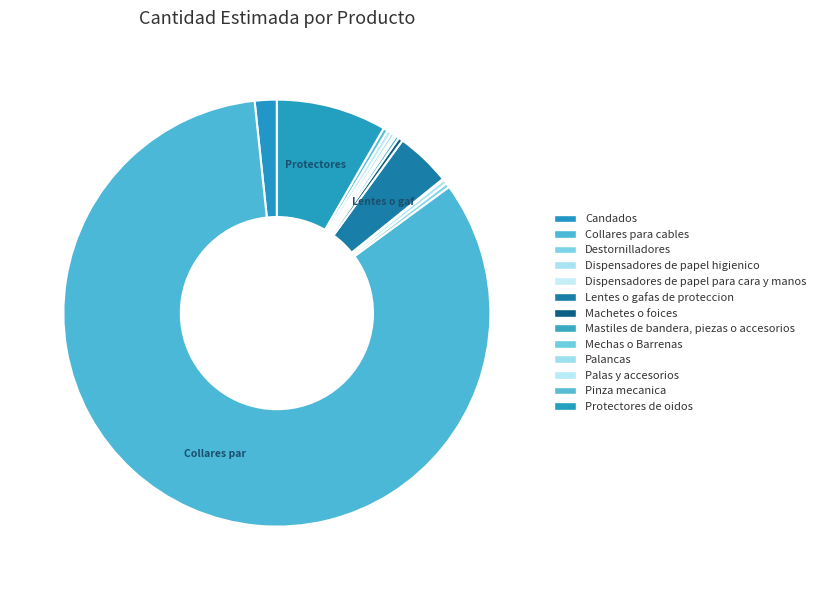

True or false: Palancas accounts for 8% of the total.

False